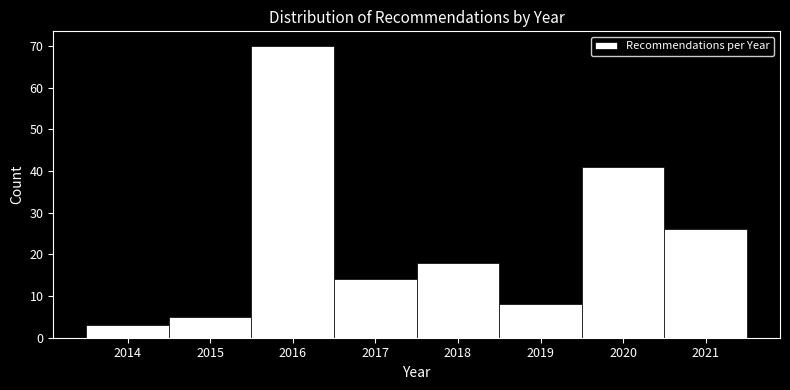

Over which range of the x-axis is the bar tallest?

2015.5 to 2016.5